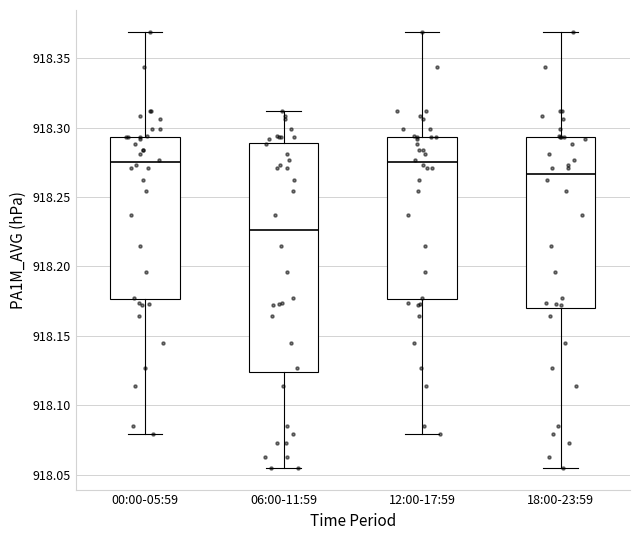

Which box's median line is the lowest?

06:00-11:59